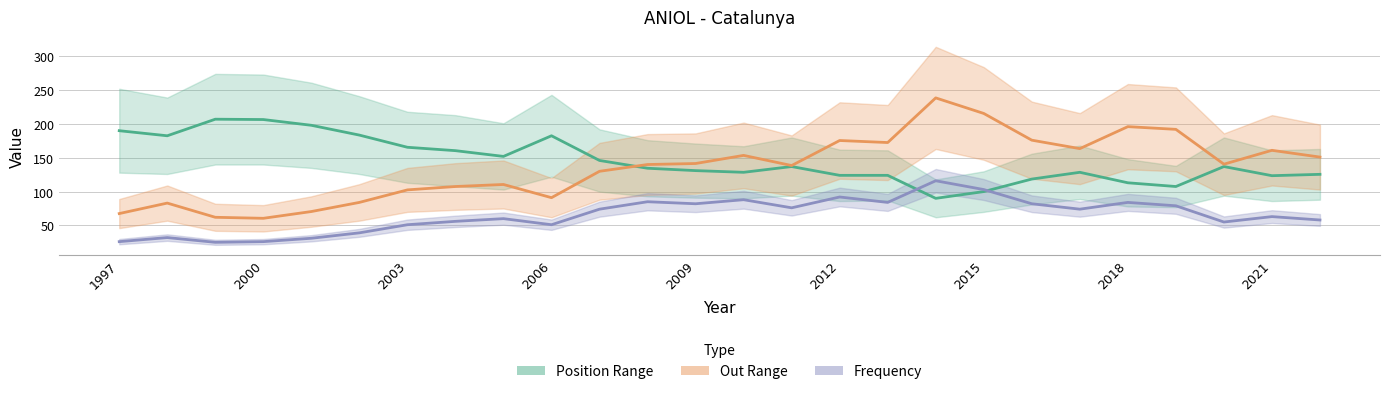

Between 2007 and 2008, which is larger?

2008